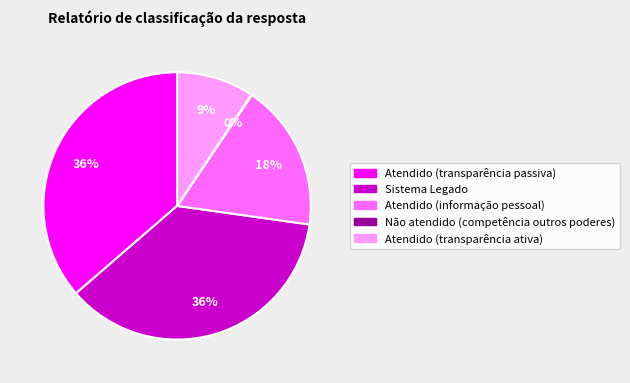

What is the ratio of the value at Atendido (transparência passiva) to the value at Atendido (informação pessoal)?

2.0